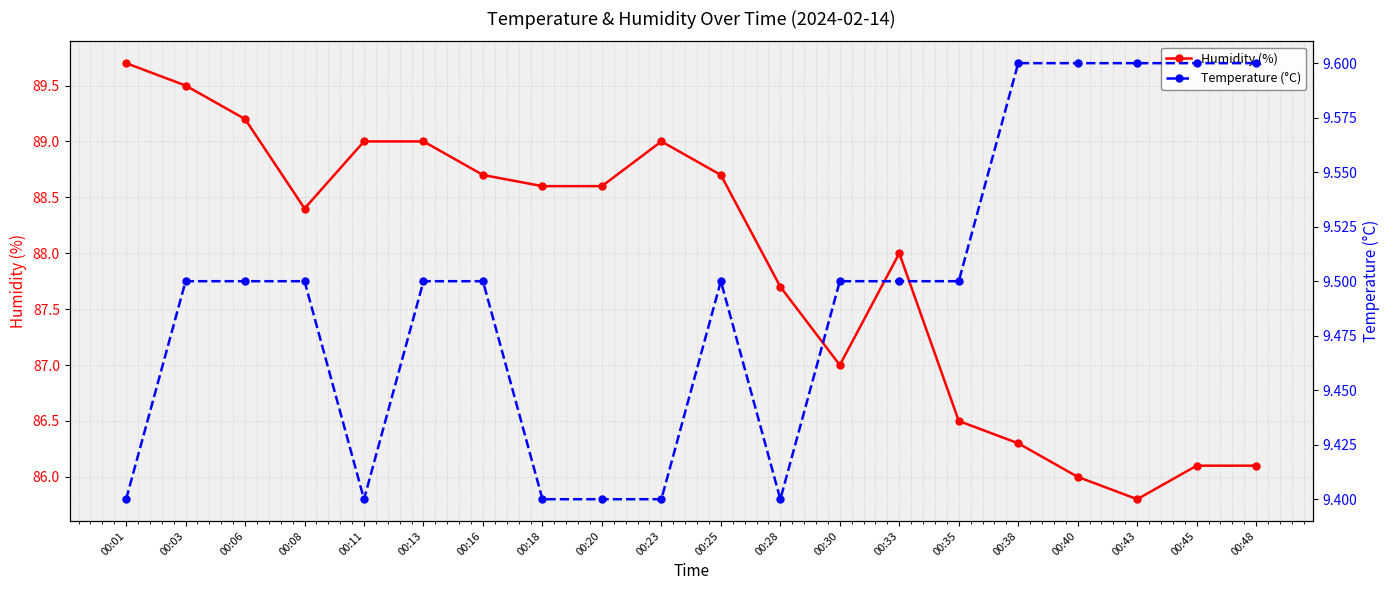

True or false: Humidity (%) and Temperature (°C) intersect in this chart.

False